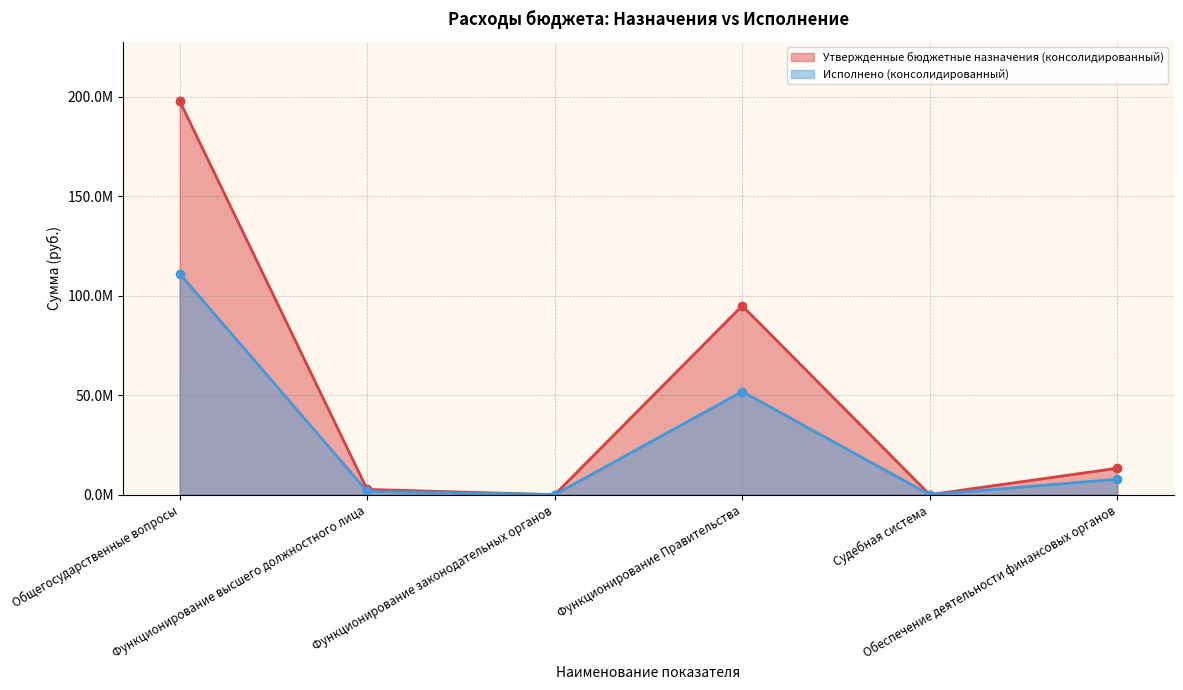

True or false: Утвержденные бюджетные назначения (консолидированный) has more than 0 interior local peaks.

True